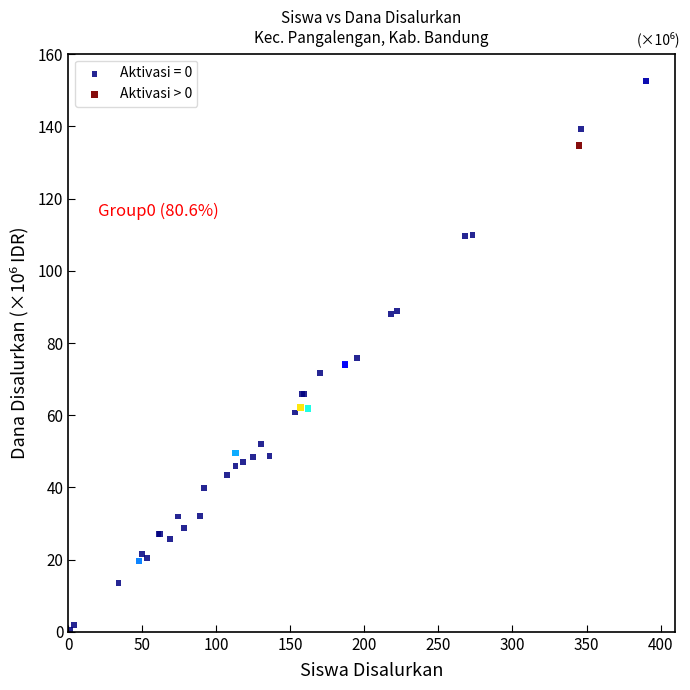

Which series reaches the minimum Y coordinate?

Aktivasi = 0